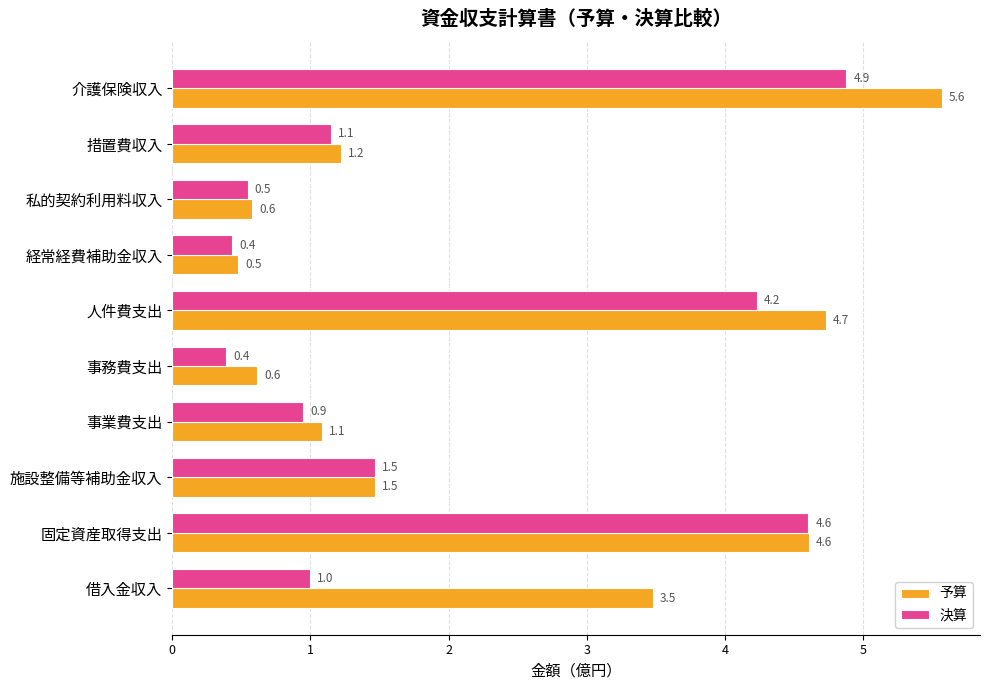

The 決算 series shows 4.9 at 介護保険収入. True or false?

True